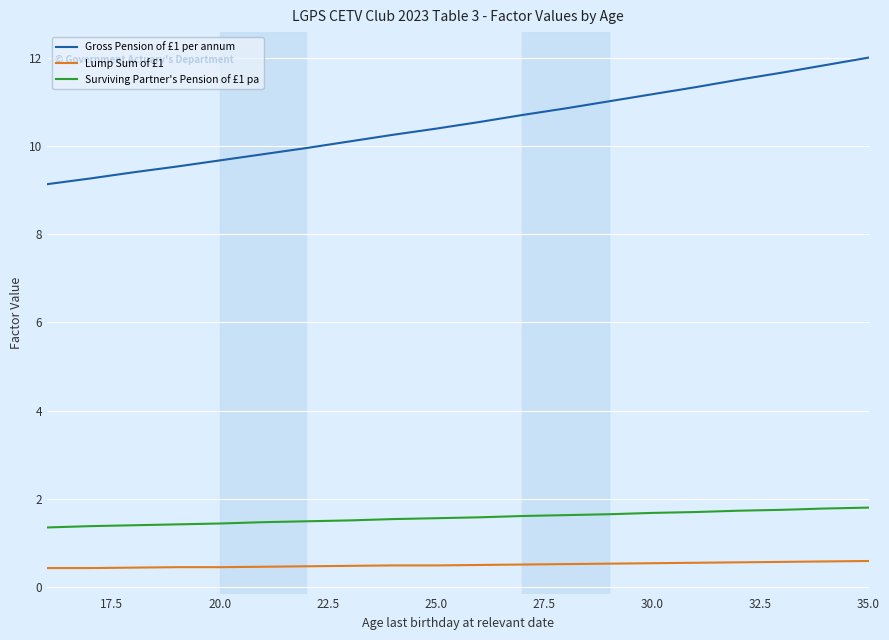

What is the lowest value of the Gross Pension of £1 per annum series?

9.1